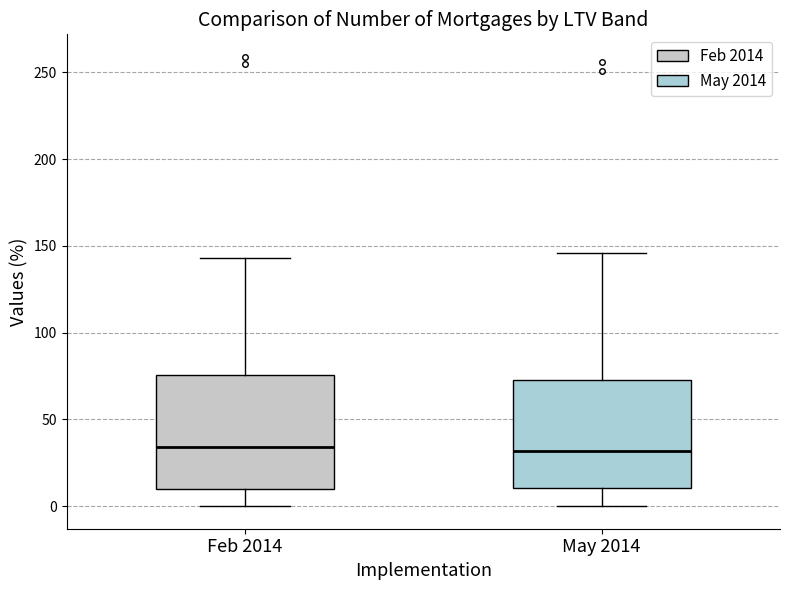

Reading left to right, read every box against the y-axis: the position of its median line, the range the box covers, and the ends of its whiskers. The values are not printed on the chart, so give them approximately, as read against the axis.

Feb 2014: median 35, box 10 to 75, whiskers 0 to 145
May 2014: median 30, box 10 to 75, whiskers 0 to 145